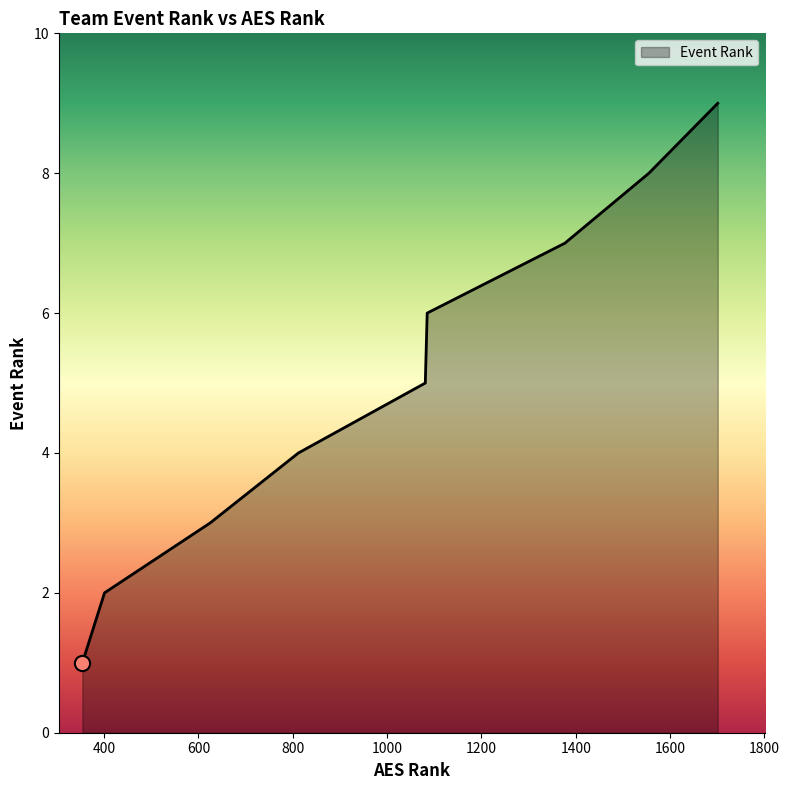

What is the maximum value shown in the chart?

9